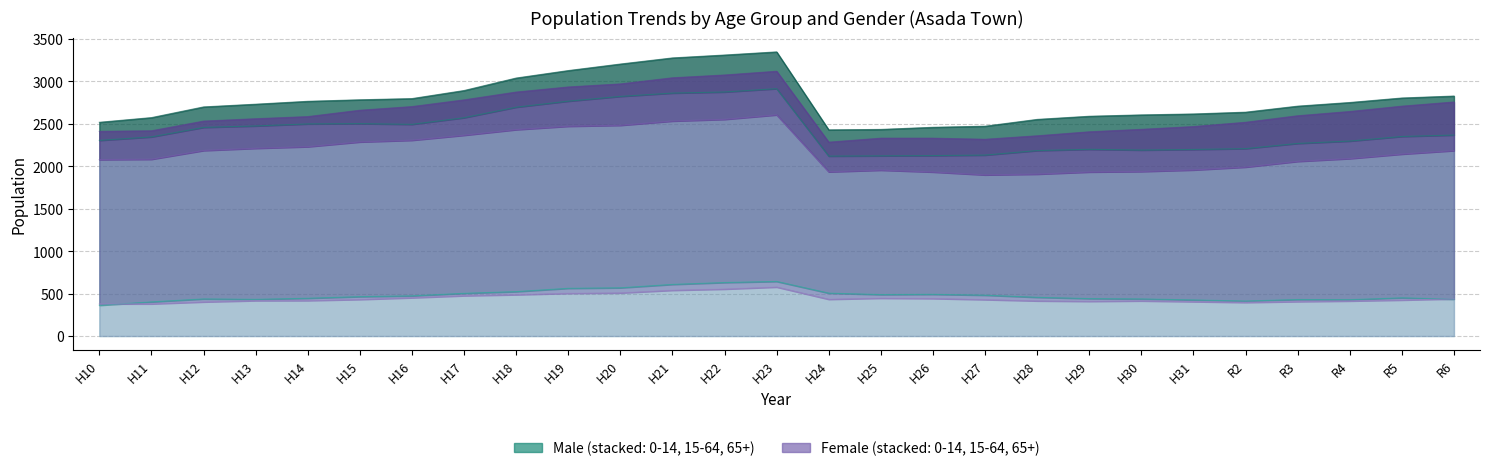

At which category is the sum across all series the highest?

H23